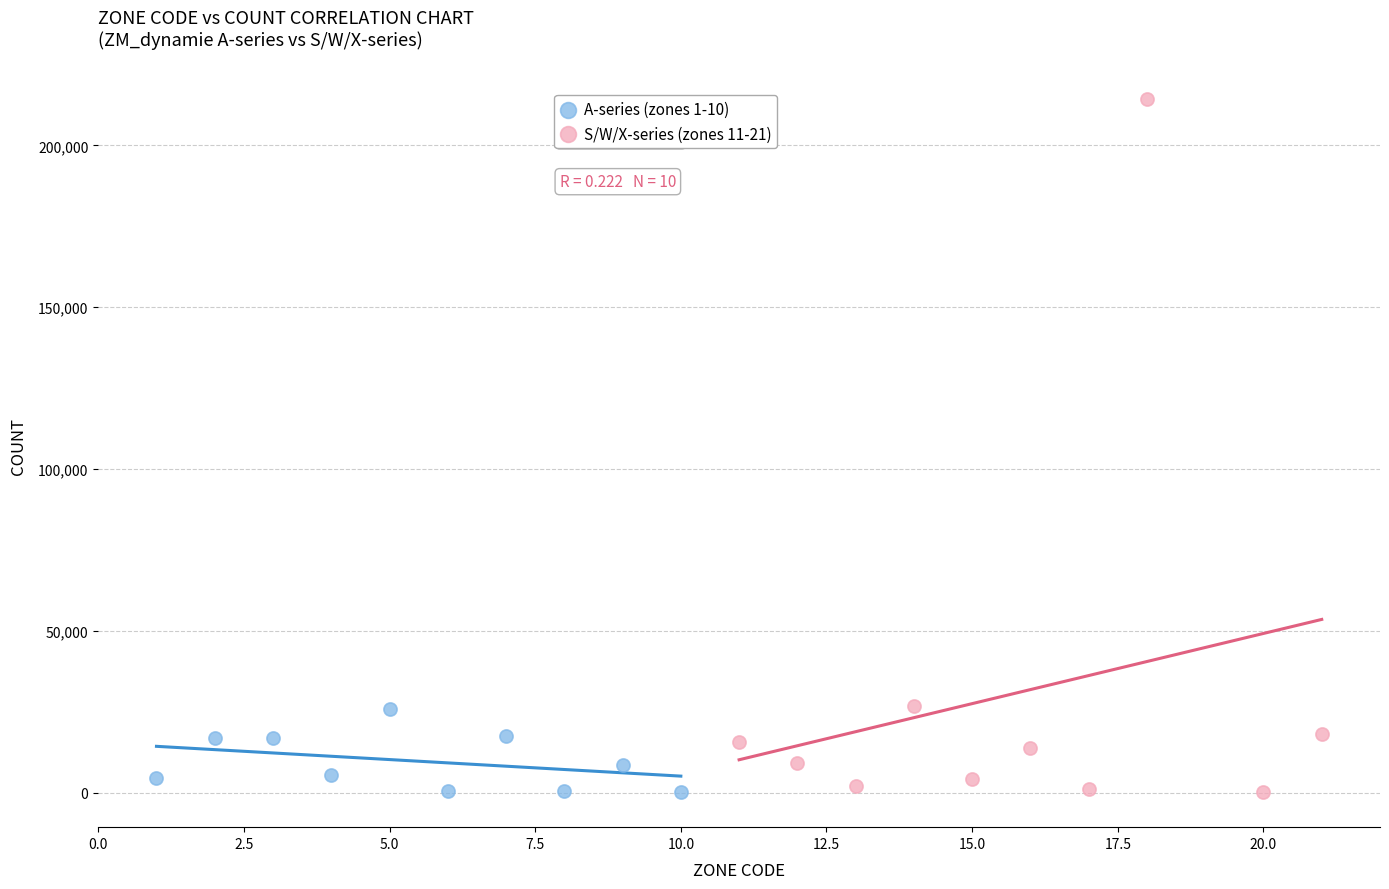

Which series has the widest spread of Y values?

S/W/X-series (zones 11-21)